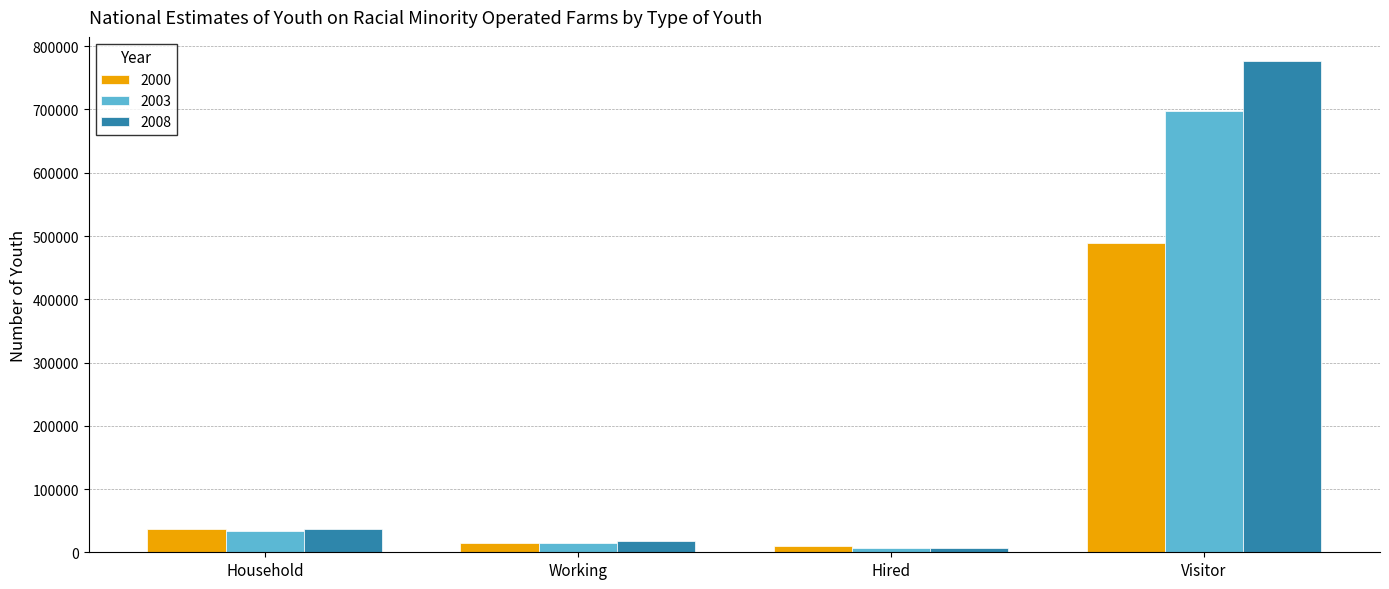

What is the sum of the 2000 values at Household and Visitor?

524247.0